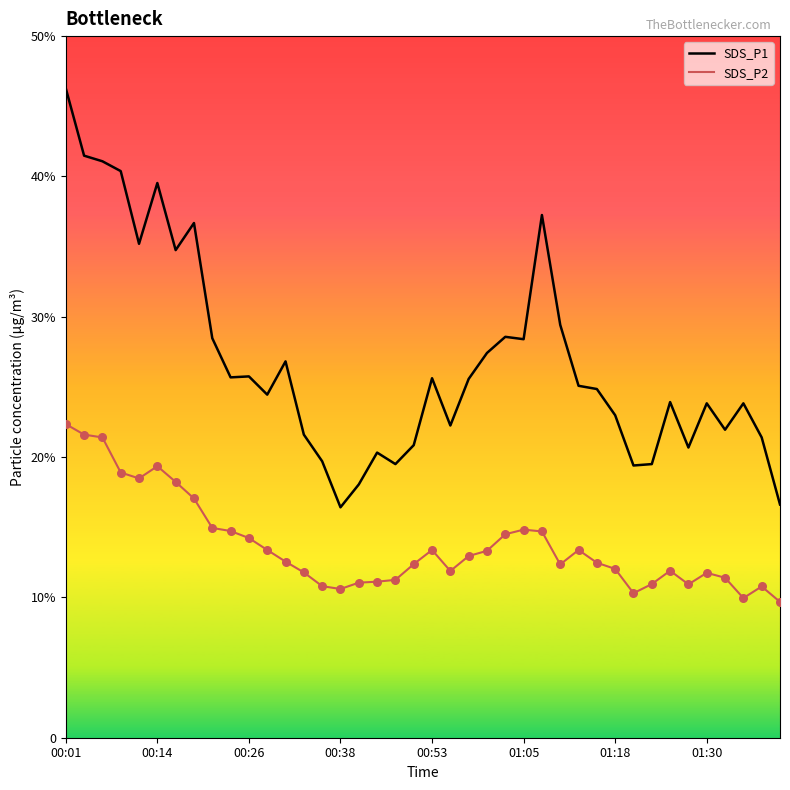

What are all the series names shown in the legend?

SDS_P1, SDS_P2